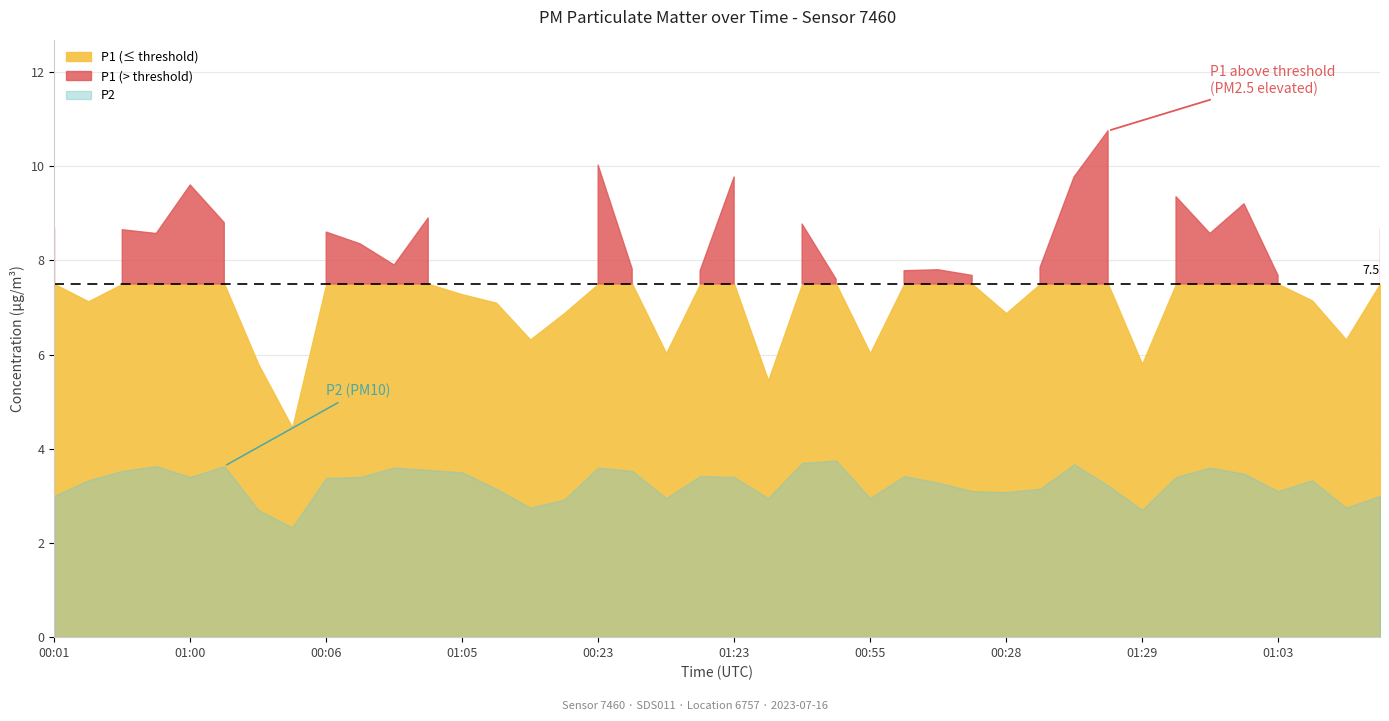

At which label does P2 reach its peak?

00:40